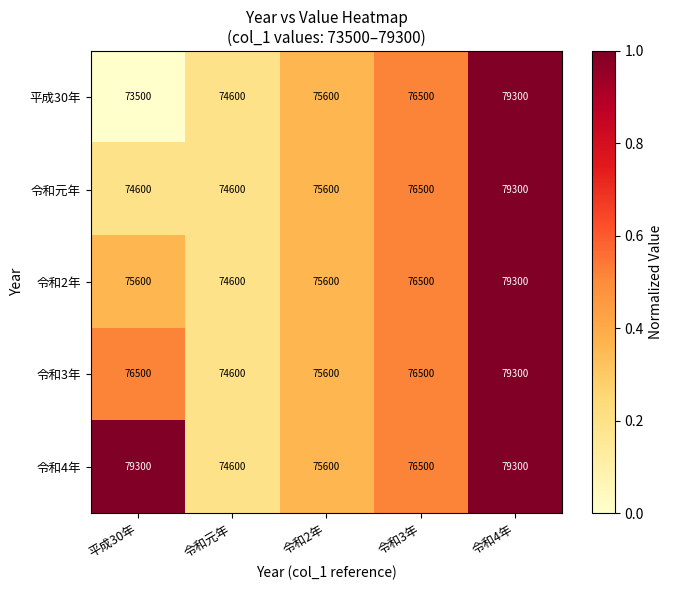

Reading left to right, extract all data points from this chart.

平成30年: 平成30年=73500	令和元年=74600	令和2年=75600	令和3年=76500	令和4年=79300
令和元年: 平成30年=74600	令和元年=74600	令和2年=75600	令和3年=76500	令和4年=79300
令和2年: 平成30年=75600	令和元年=74600	令和2年=75600	令和3年=76500	令和4年=79300
令和3年: 平成30年=76500	令和元年=74600	令和2年=75600	令和3年=76500	令和4年=79300
令和4年: 平成30年=79300	令和元年=74600	令和2年=75600	令和3年=76500	令和4年=79300